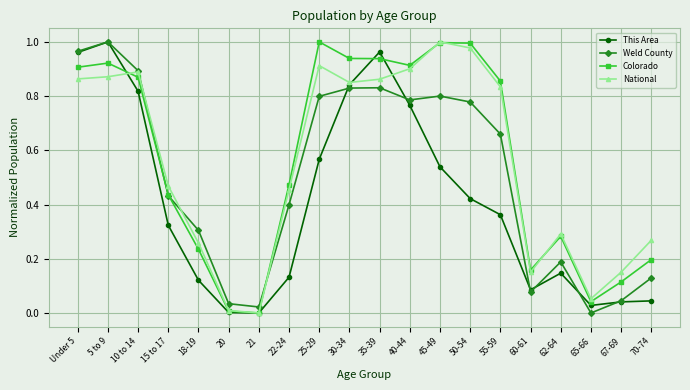

Which category has the highest value in the National series?

45-49